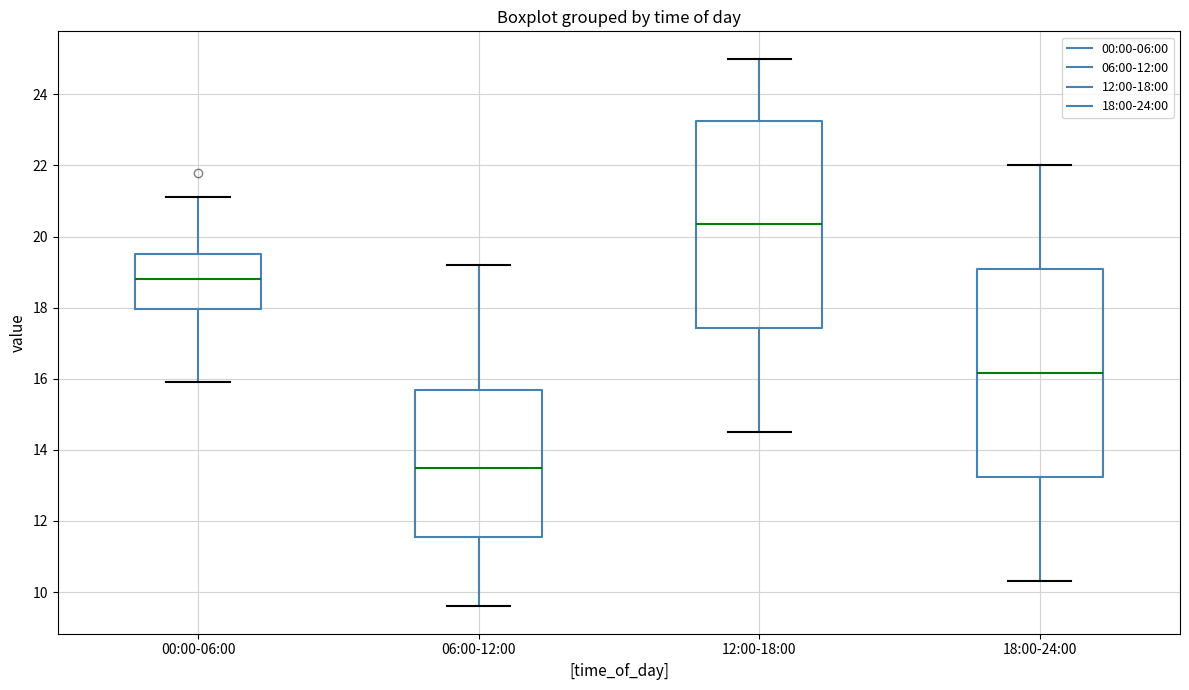

Reading left to right, read every box against the y-axis: the position of its median line, the range the box covers, and the ends of its whiskers. The values are not printed on the chart, so give them approximately, as read against the axis.

00:00-06:00: median 18.8, box 18.0 to 19.6, whiskers 16.0 to 21.2
06:00-12:00: median 13.6, box 11.6 to 15.6, whiskers 9.6 to 19.2
12:00-18:00: median 20.4, box 17.4 to 23.2, whiskers 14.6 to 25.0
18:00-24:00: median 16.2, box 13.2 to 19.0, whiskers 10.4 to 22.0